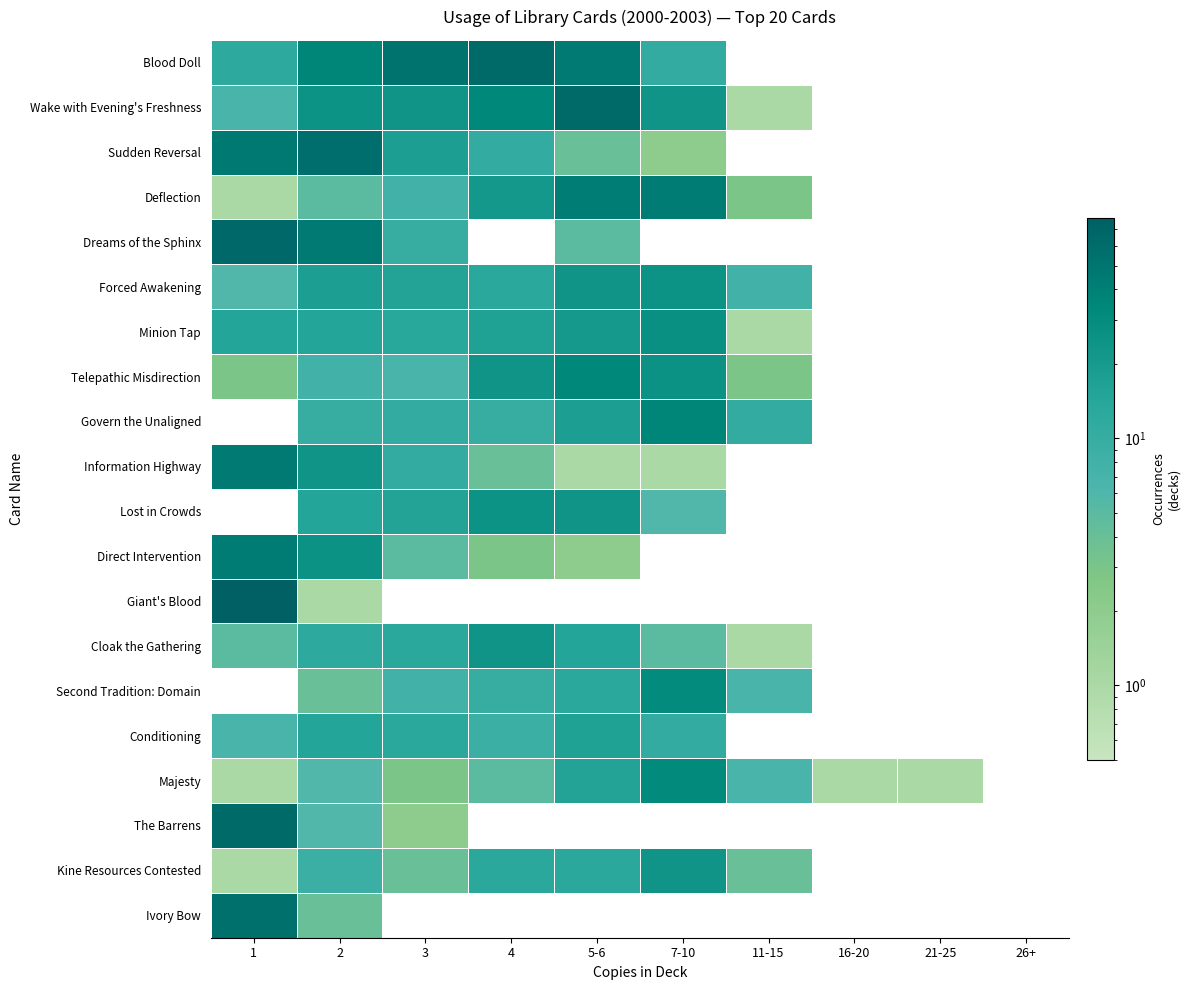

List the series in order of their peak value, lowest first.

Conditioning, Cloak the Gathering, Kine Resources Contested, Forced Awakening, Lost in Crowds, Minion Tap, Second Tradition: Domain, Majesty, Telepathic Misdirection, Govern the Unaligned, Deflection, Direct Intervention, Information Highway, Ivory Bow, Sudden Reversal, Blood Doll, Wake with Evening's Freshness, The Barrens, Dreams of the Sphinx, Giant's Blood